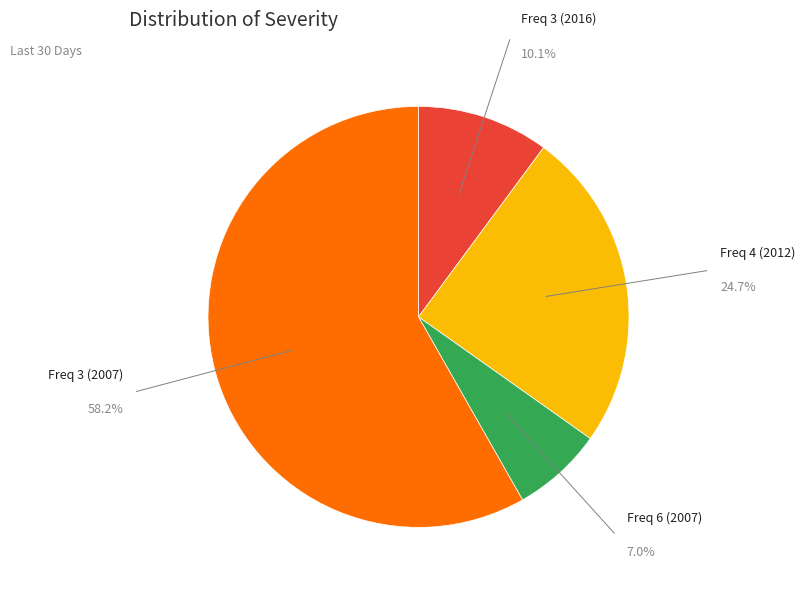

Does any single category account for the majority?

Yes